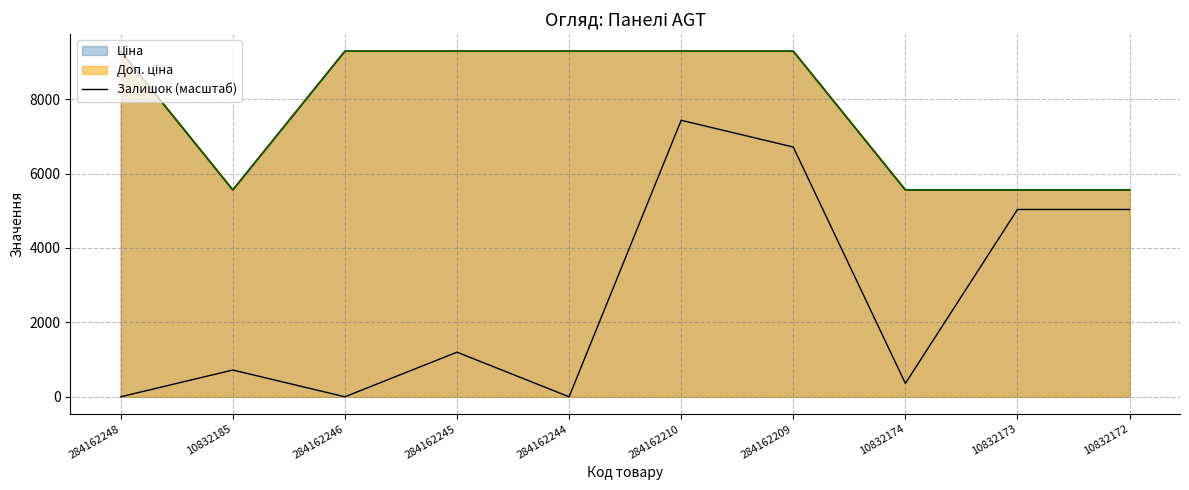

How many lines are shown in the chart?

1